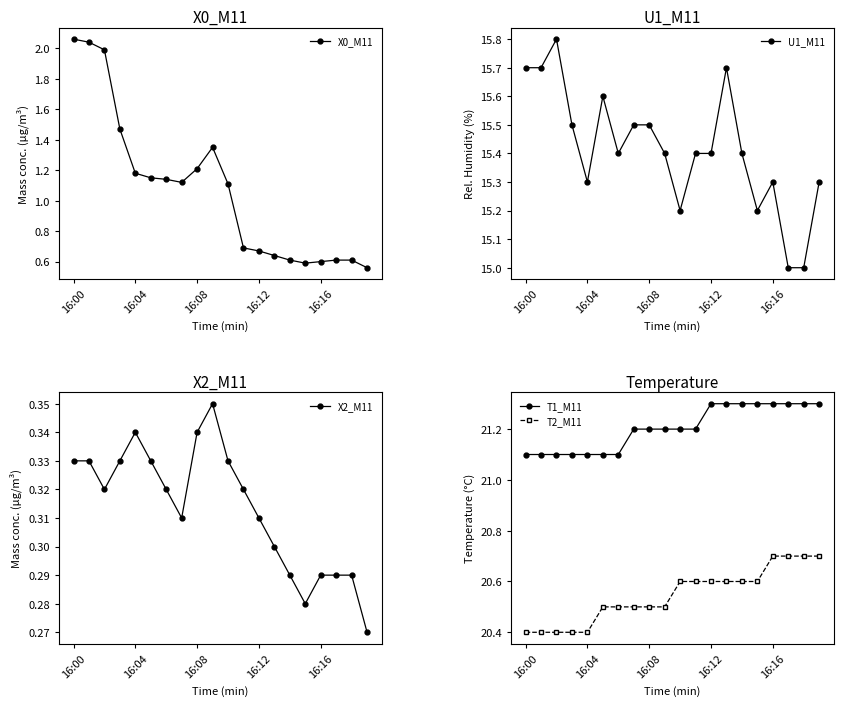

Which series has the largest total across all categories?

T1_M11